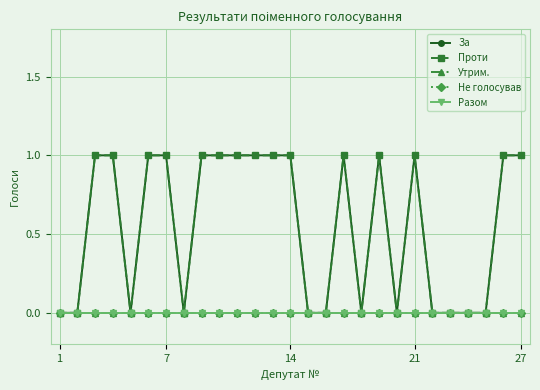

Reading left to right, extract all data points from this chart.

За: 0	0	1	1	0	1	1	0	1	1	1	1	1	1	0	0	1	0	1	0	1	0	0	0	0	1	1
Проти: 0	0	1	1	0	1	1	0	1	1	1	1	1	1	0	0	1	0	1	0	1	0	0	0	0	1	1
Утрим.: 0	0	0	0	0	0	0	0	0	0	0	0	0	0	0	0	0	0	0	0	0	0	0	0	0	0	0
Не голосував: 0	0	0	0	0	0	0	0	0	0	0	0	0	0	0	0	0	0	0	0	0	0	0	0	0	0	0
Разом: 0	0	0	0	0	0	0	0	0	0	0	0	0	0	0	0	0	0	0	0	0	0	0	0	0	0	0